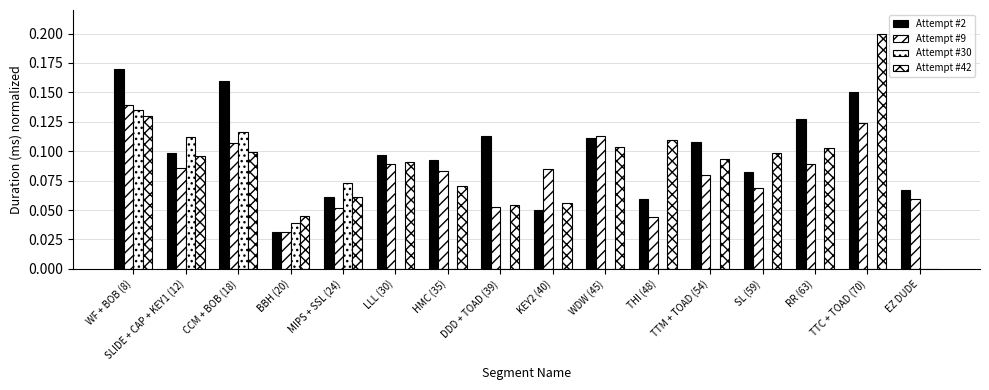

List the series in order of their peak value, lowest first.

Attempt #30, Attempt #9, Attempt #2, Attempt #42